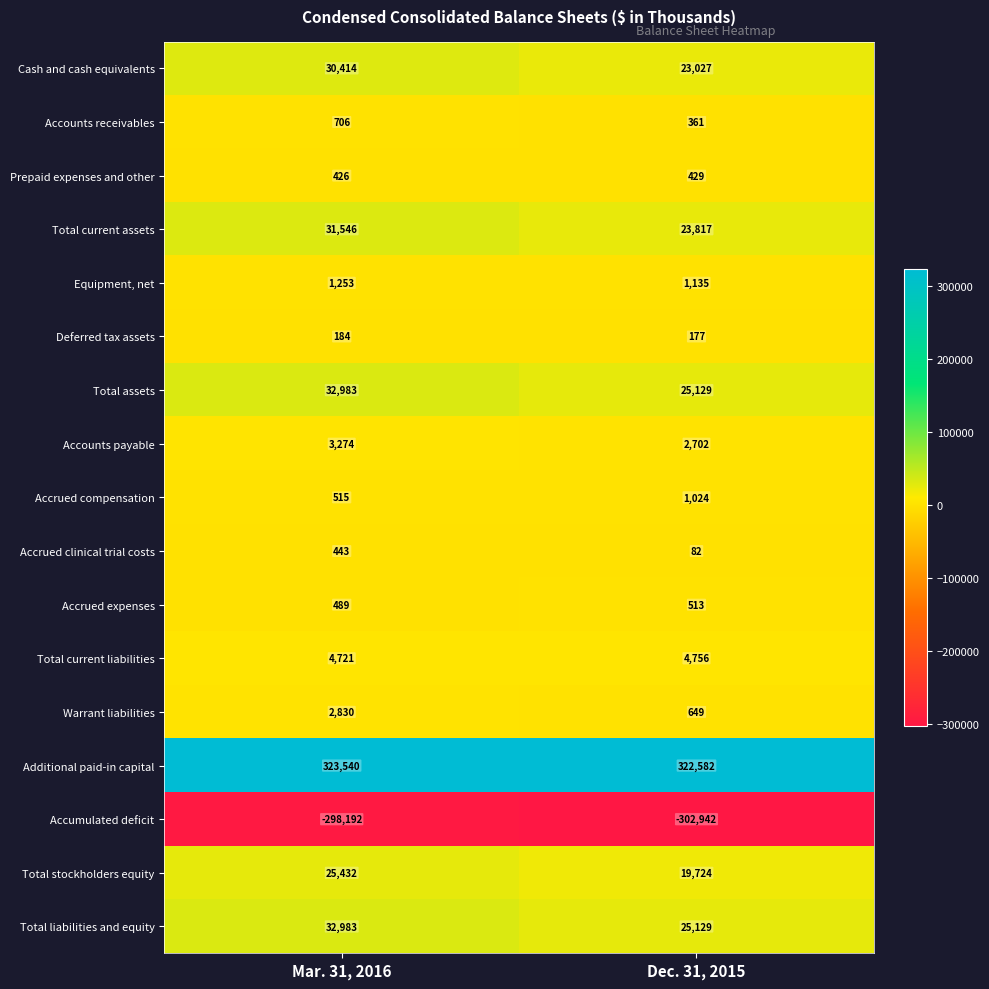

The value of Equipment, net at Mar. 31, 2016 is 1253. True or false?

True